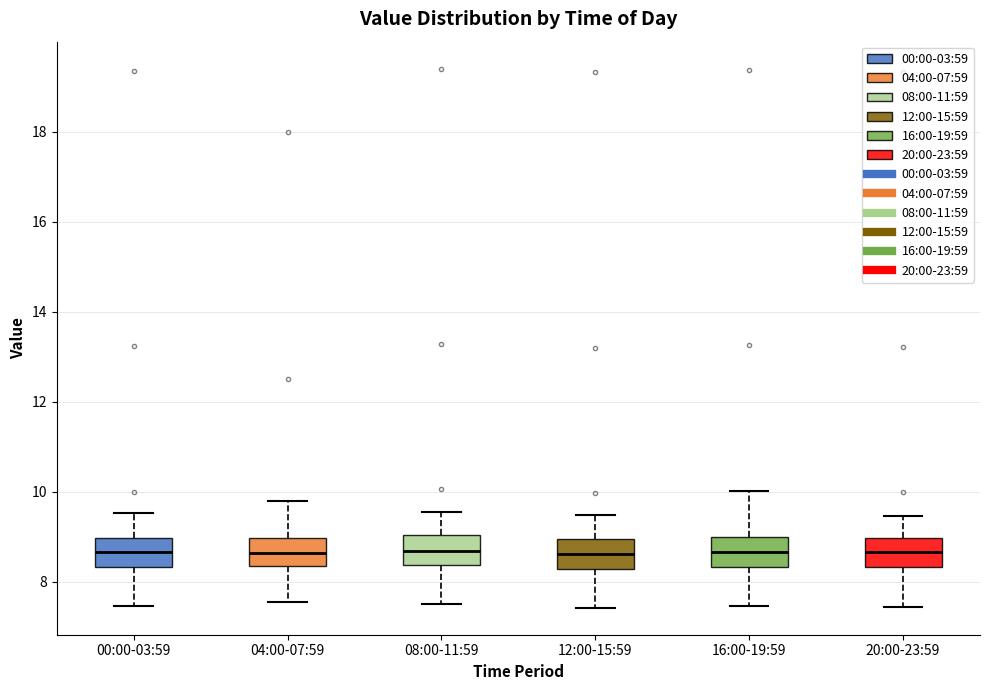

Where does the lower whisker of the box for 12:00-15:59 end on the y-axis? The values are not printed on the chart, so give them approximately, as read against the axis.

7.4